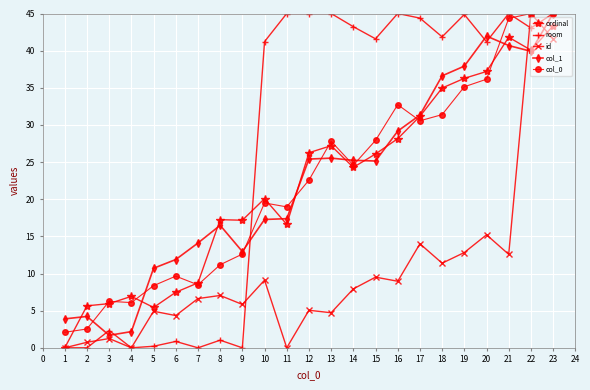

What is the minimum value for col_0?

2.1